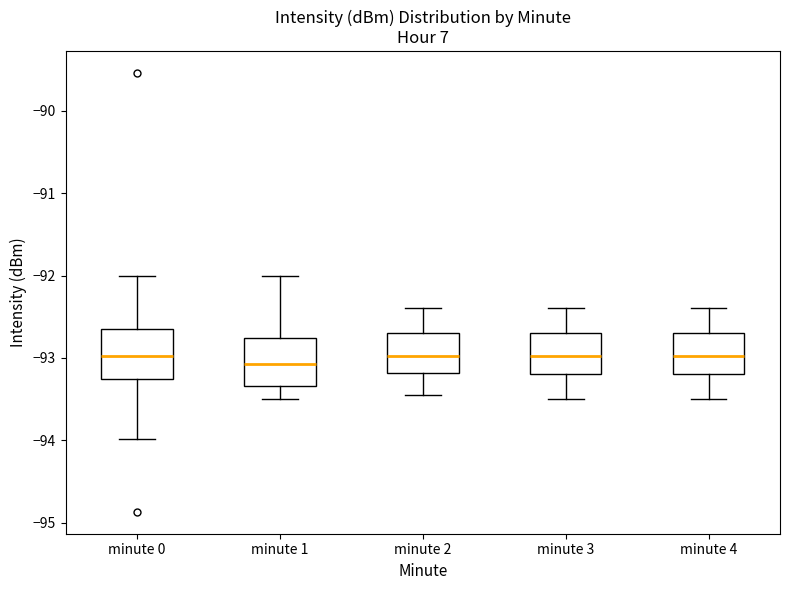

Where is the upper edge of the box for minute 0 on the y-axis? The values are not printed on the chart, so give them approximately, as read against the axis.

-92.7